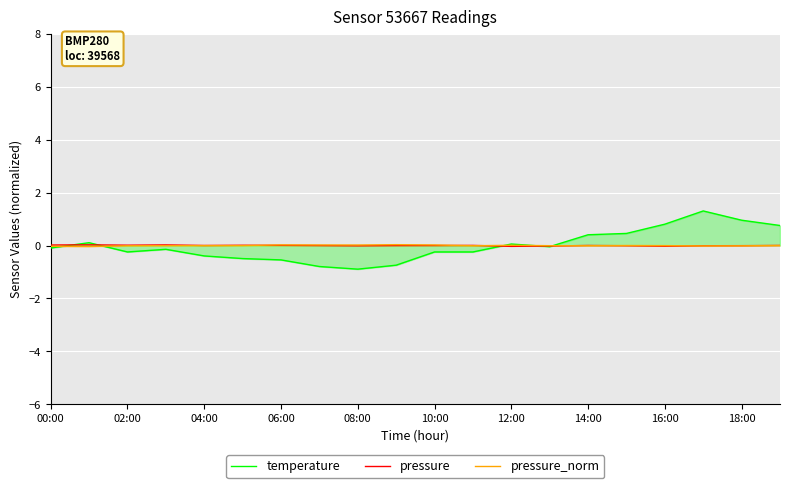

What is the highest value of the temperature series?

1.3